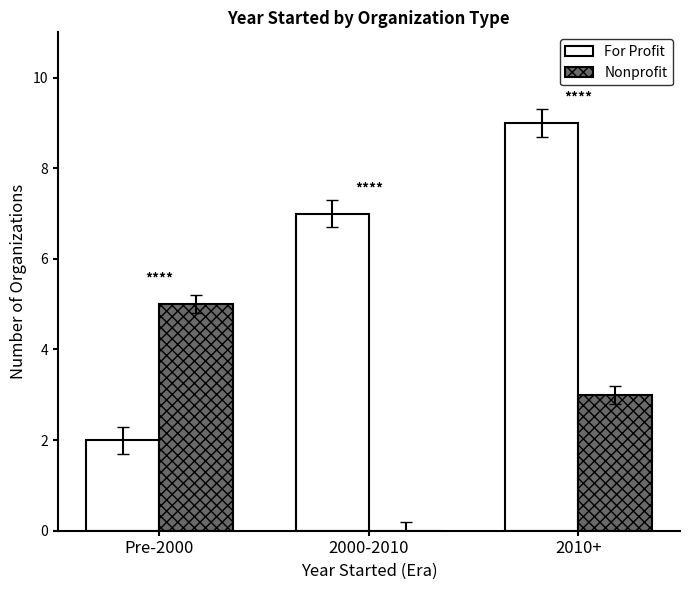

What is the sum of all Nonprofit values?

8